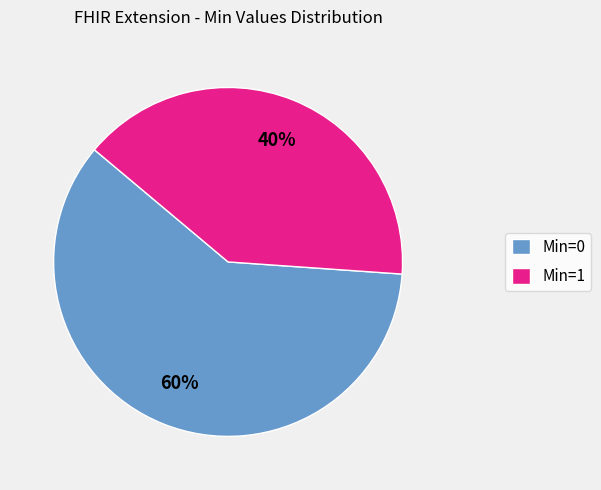

Combined, do Min=0 and Min=1 account for over 50%?

Yes